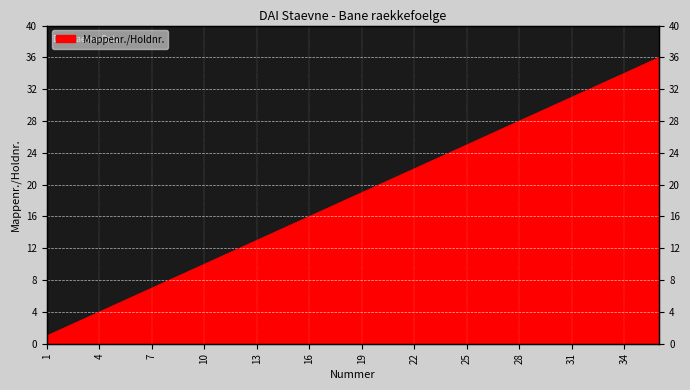

Reading right to left, extract all data points from this chart.

36	35	34	33	32	31	30	29	28	27	26	25	24	23	22	21	20	19	18	17	16	15	14	13	12	11	10	9	8	7	6	5	4	3	2	1